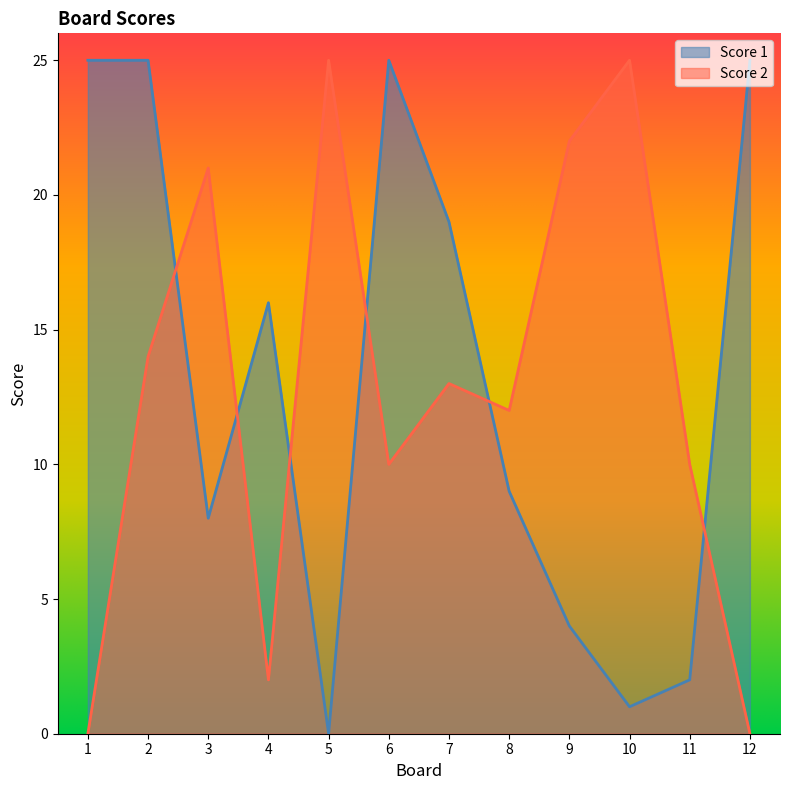

Is it true that Score 1 equals 25 at 2?

True